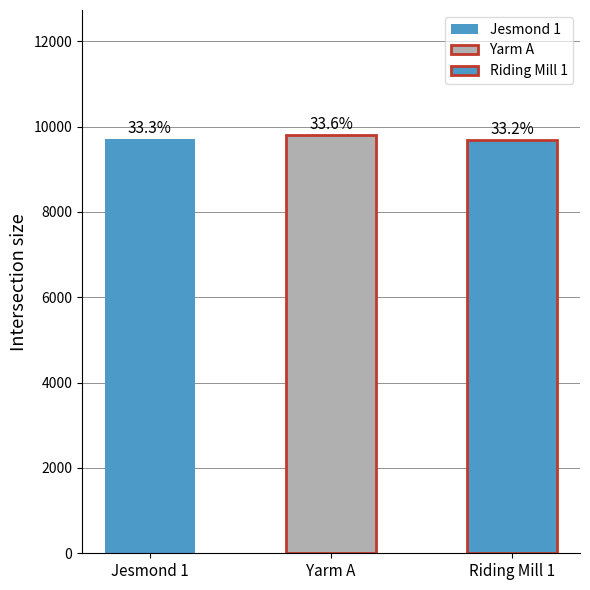

Which label corresponds to the smallest value in the chart?

Riding Mill 1